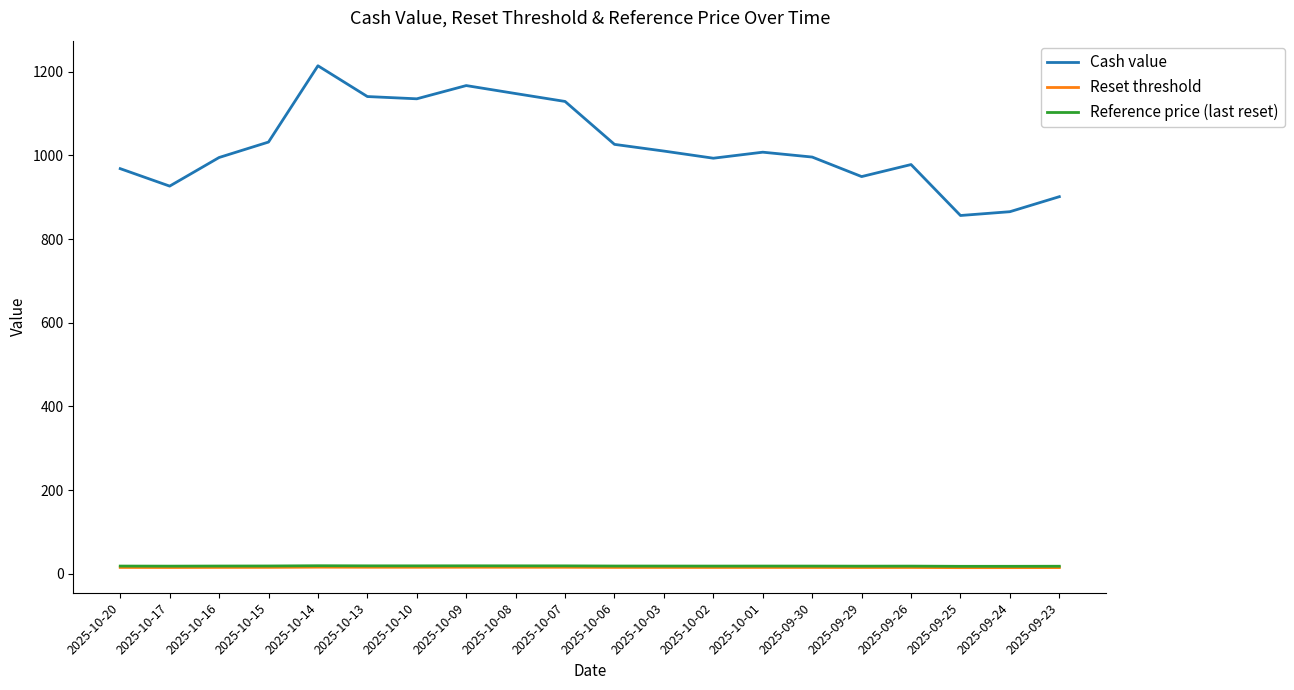

What is the difference between the highest and lowest values at 2025-10-13?

1125.1